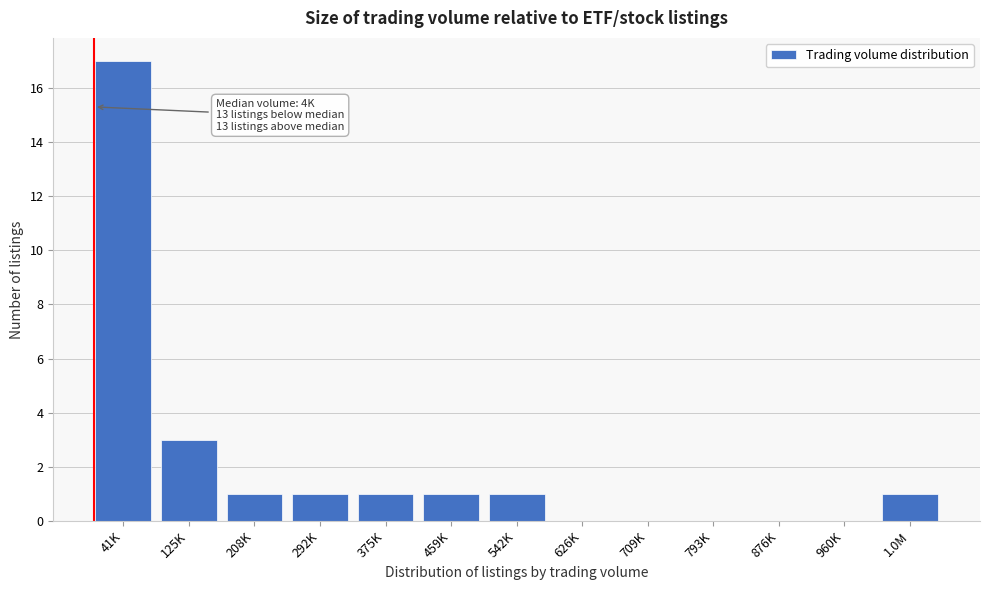

Reading left to right, extract all data points from this chart.

41K=17	125K=3	208K=1	292K=1	375K=1	459K=1	542K=1	626K=0	709K=0	793K=0	876K=0	960K=0	1.0M=1